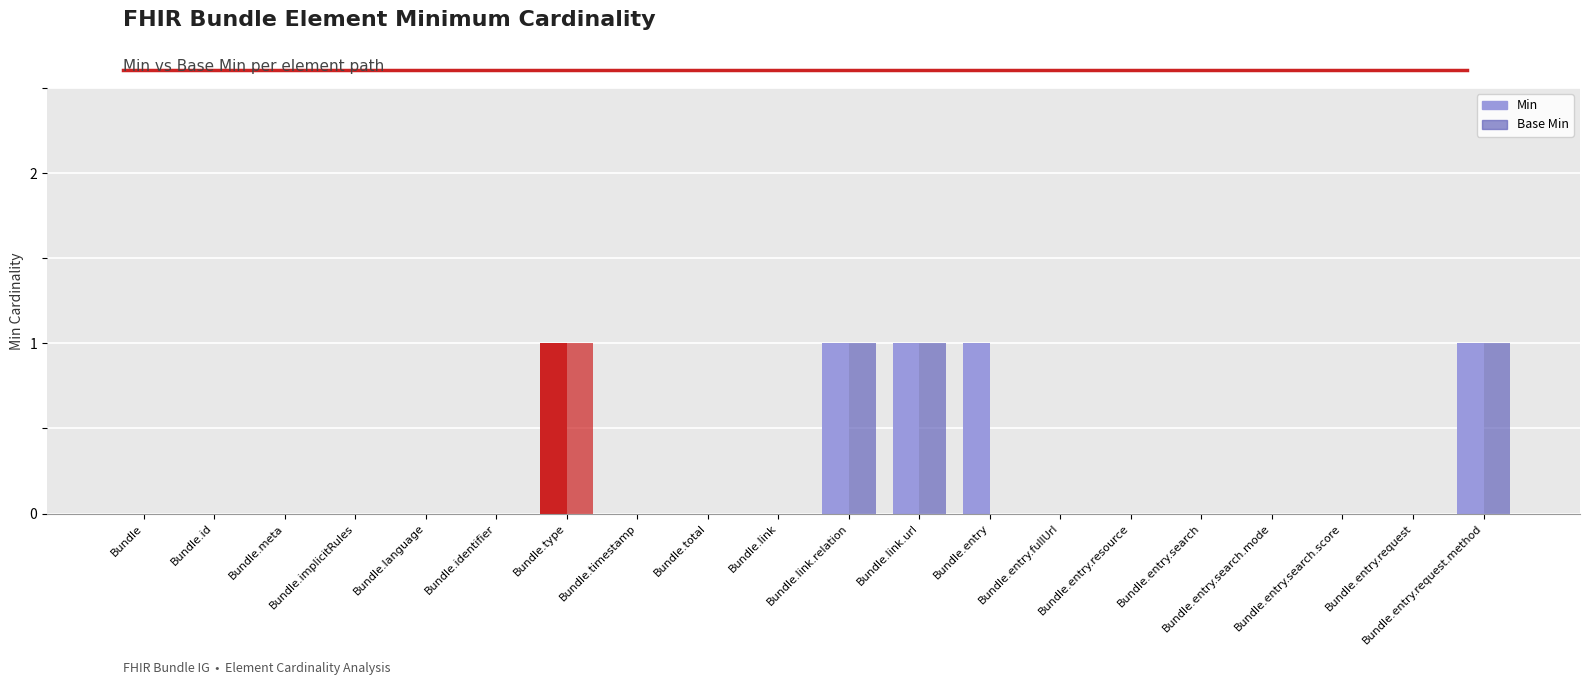

How many distinct data groups are displayed?

2